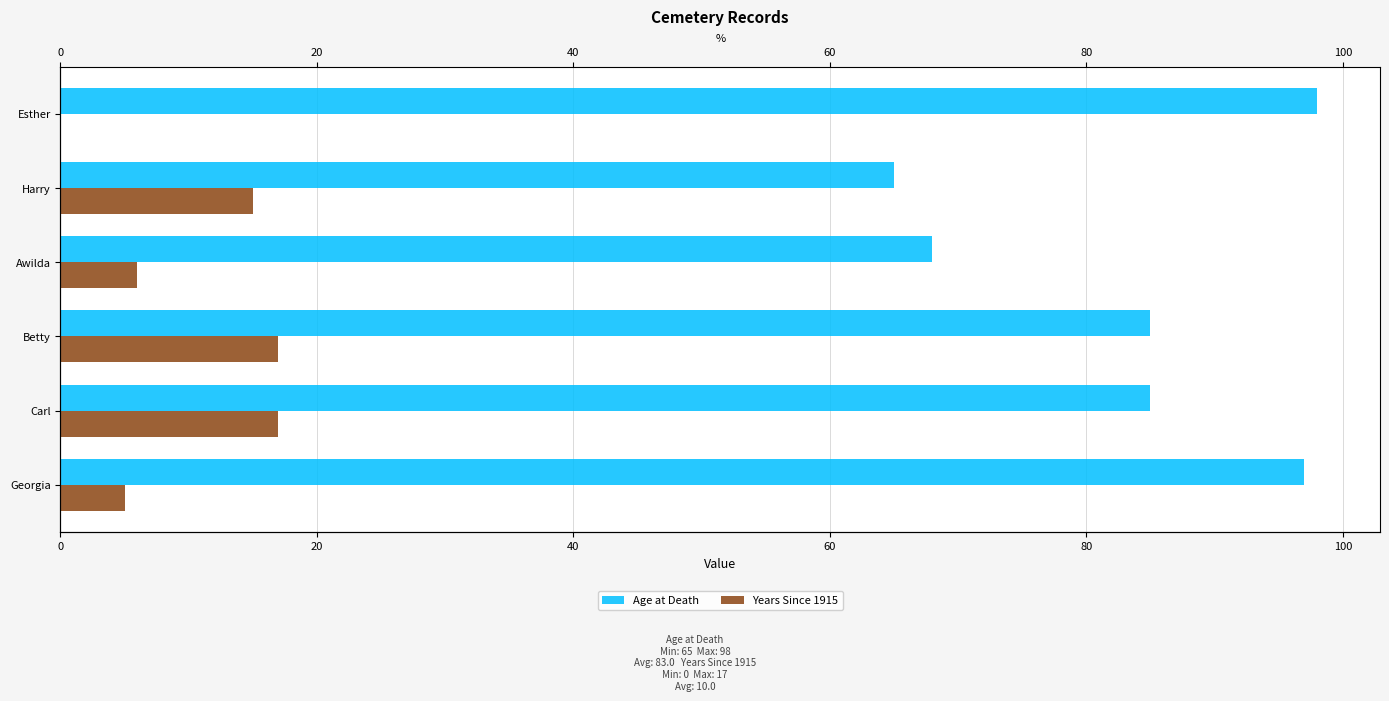

Which series has the largest range (max minus min)?

Age at Death